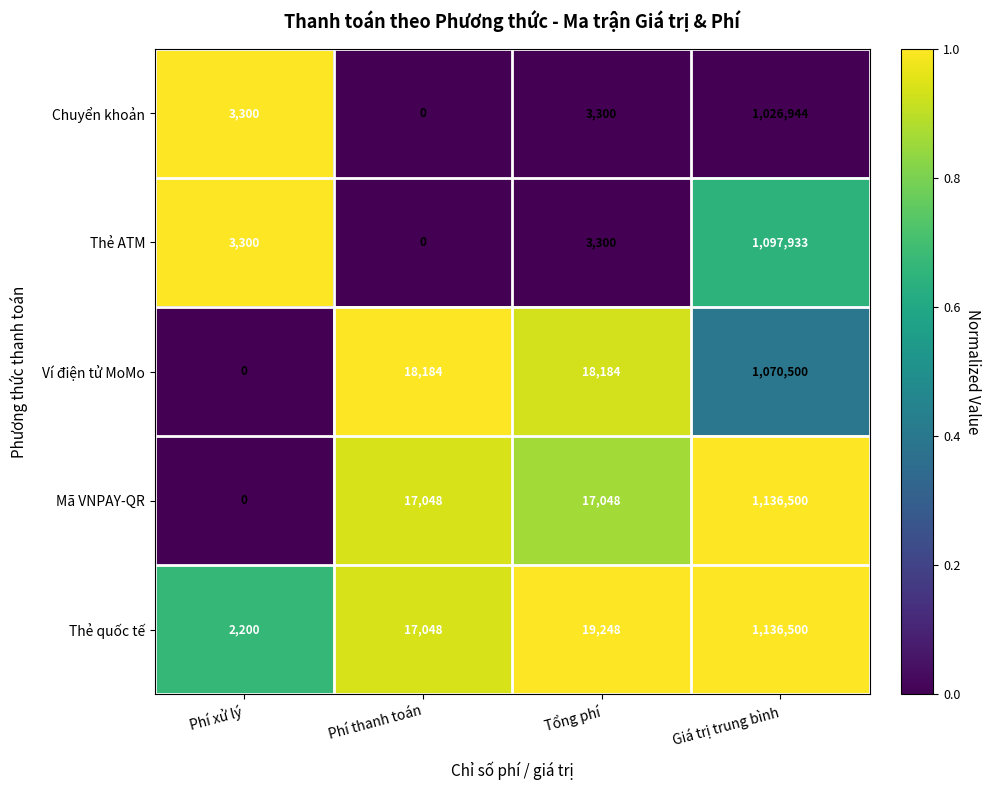

What is the spread (max minus min) of values at Tổng phí?

15948